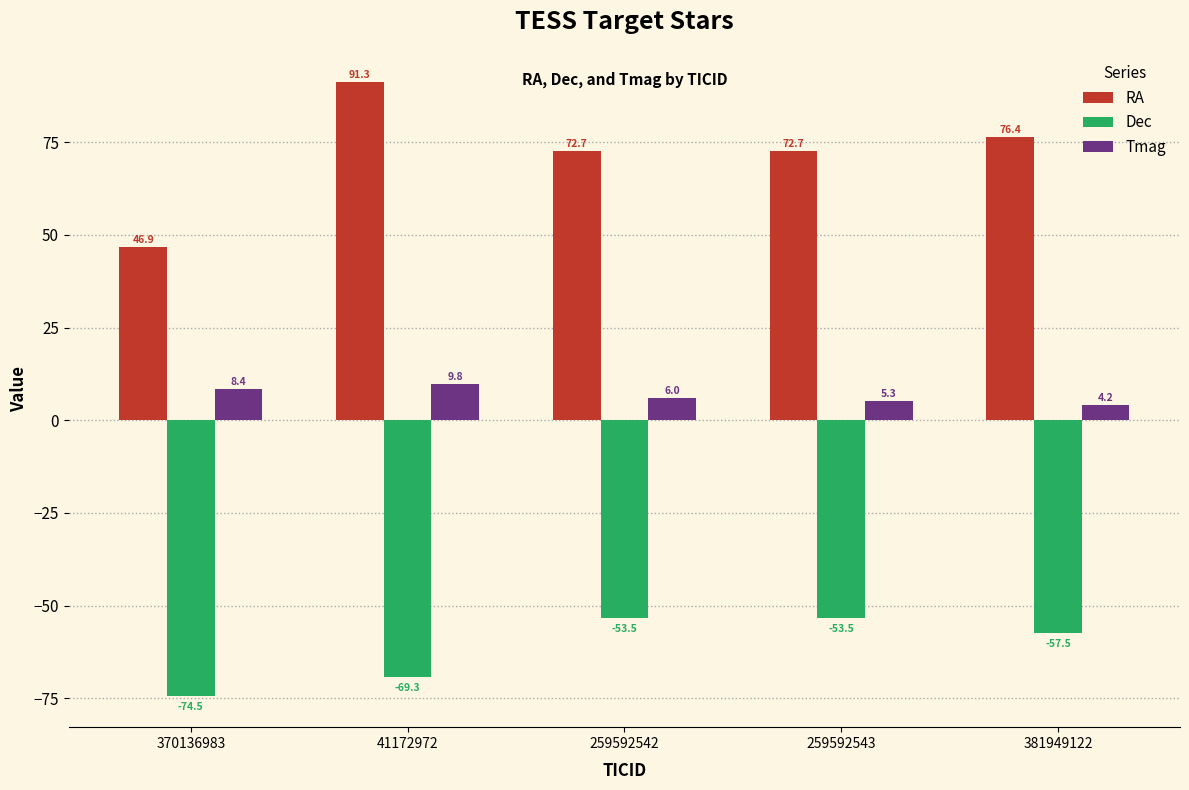

What is the value of the Tmag bar at the 1st from the left?

8.4